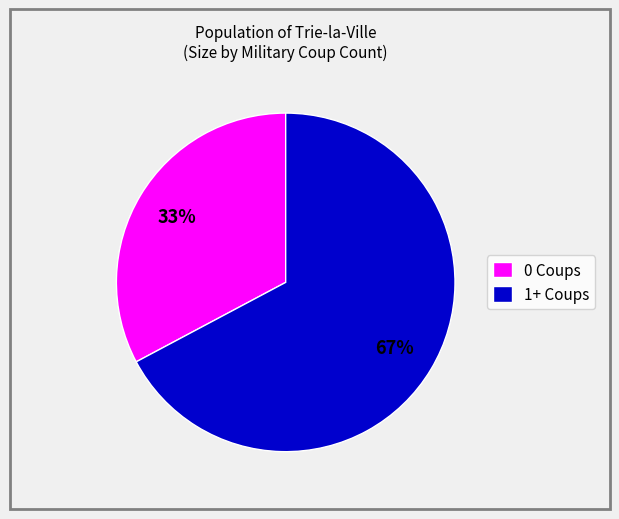

The 0 Coups slice represents 33% of the pie. True or false?

True